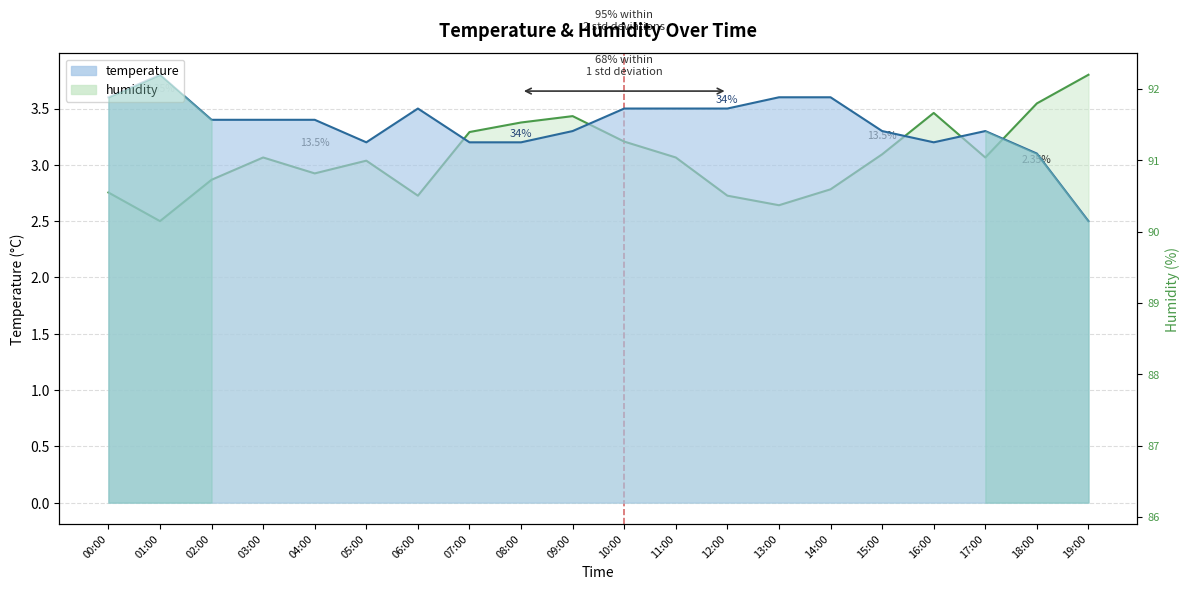

At 00:00, list the series in order from smallest to largest.

humidity, temperature